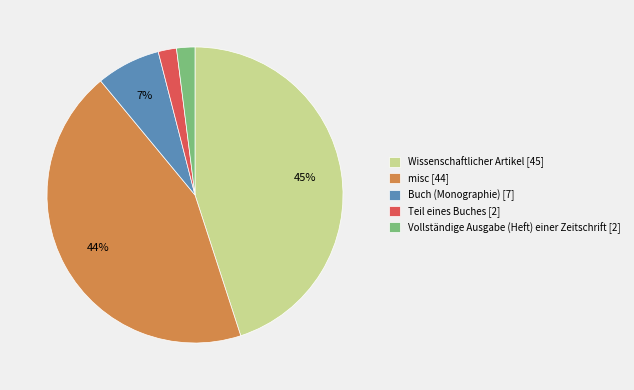

To the nearest percent, what is the average slice percentage?

20%